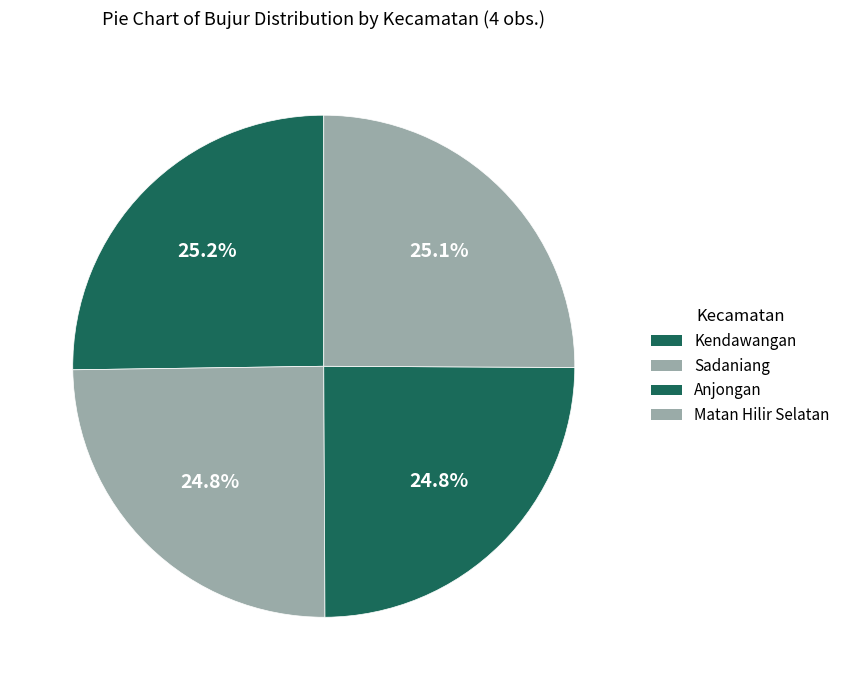

Is it true that Kendawangan is 11% of the pie?

False